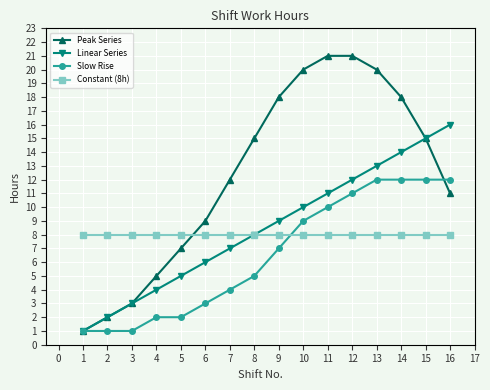

What is the spread (max minus min) of values at 5?

6